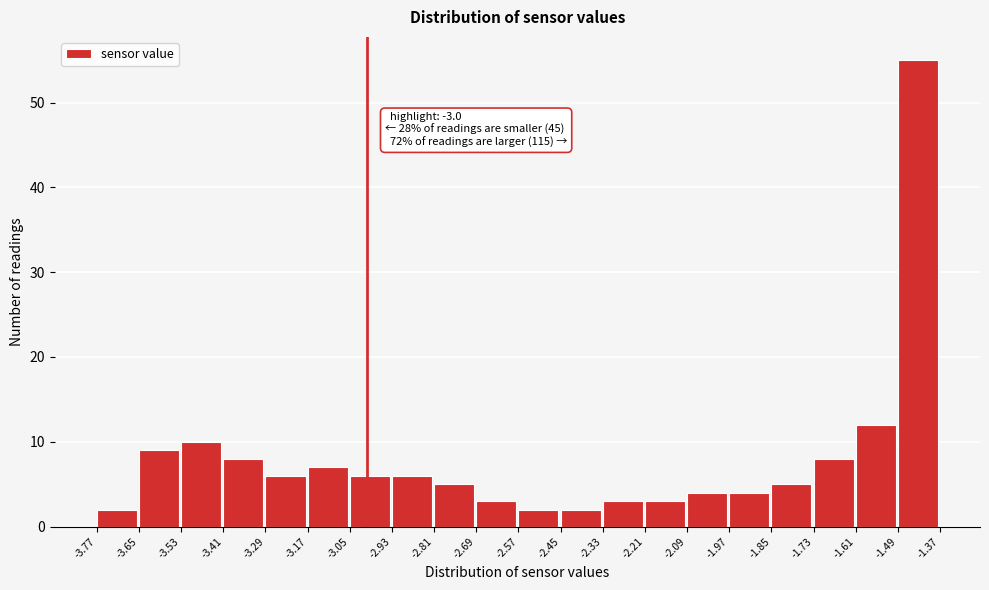

Which range on the x-axis has the tallest bar?

-1.49 to -1.37